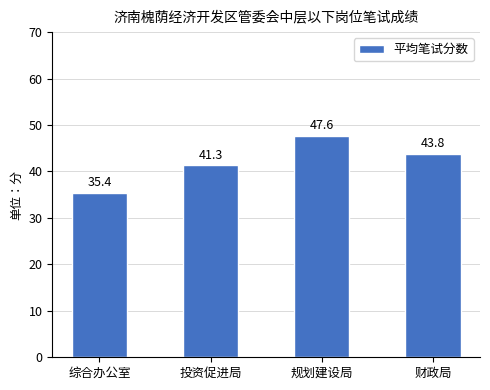

At which label is the value closest to 41?

投资促进局